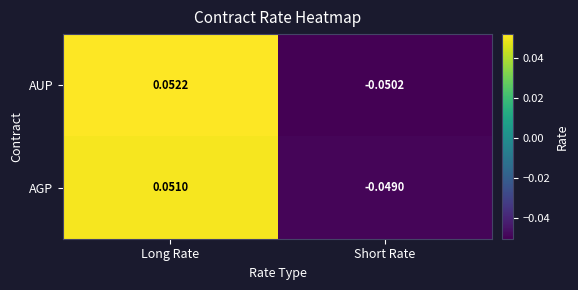

At Short Rate, list the series in order from largest to smallest.

AGP, AUP